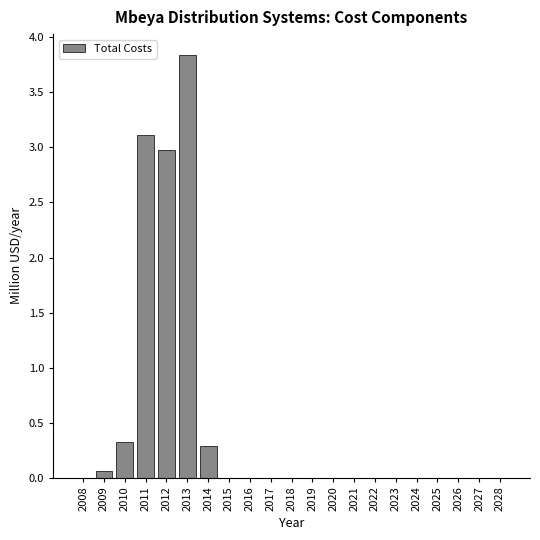

The chart shows a value of -2.1 at 2024. True or false?

False